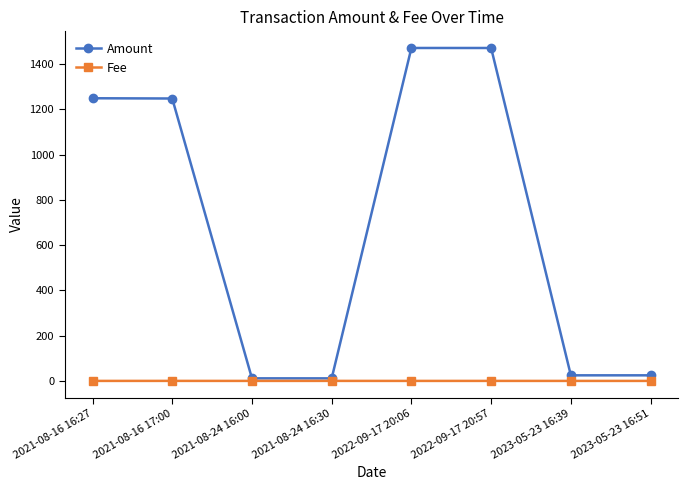

What is the label of the 5th point from the left?

2022-09-17 20:06